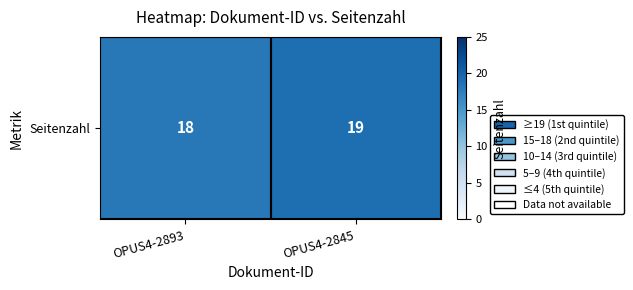

What is the ratio of the value at OPUS4-2893 to the value at OPUS4-2845?

0.9